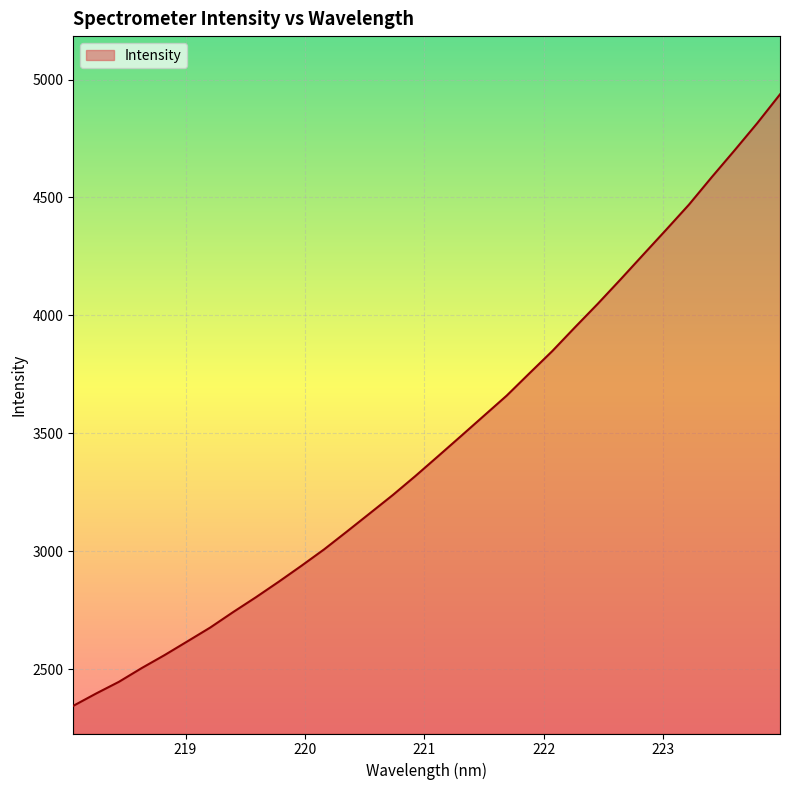

What is the difference between the maximum and minimum values?

2591.4